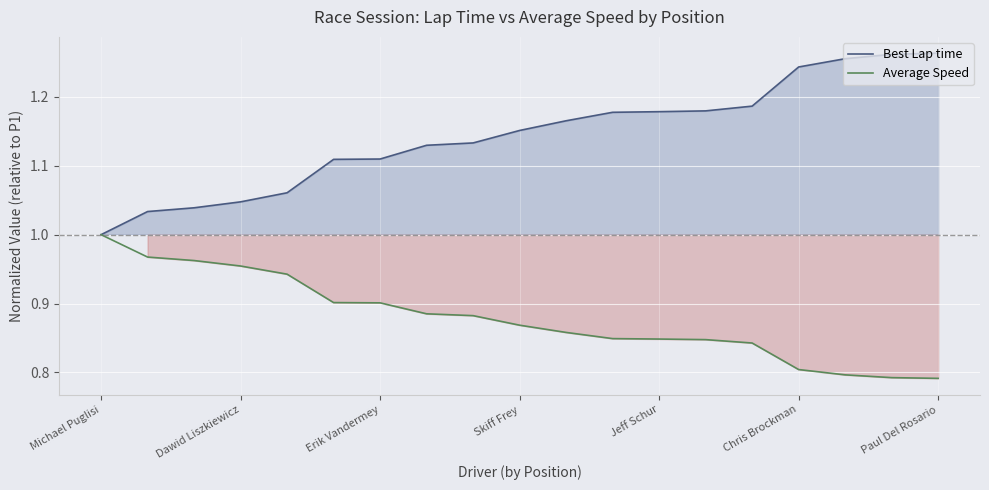

What position from the left is Chris Brockman?

16